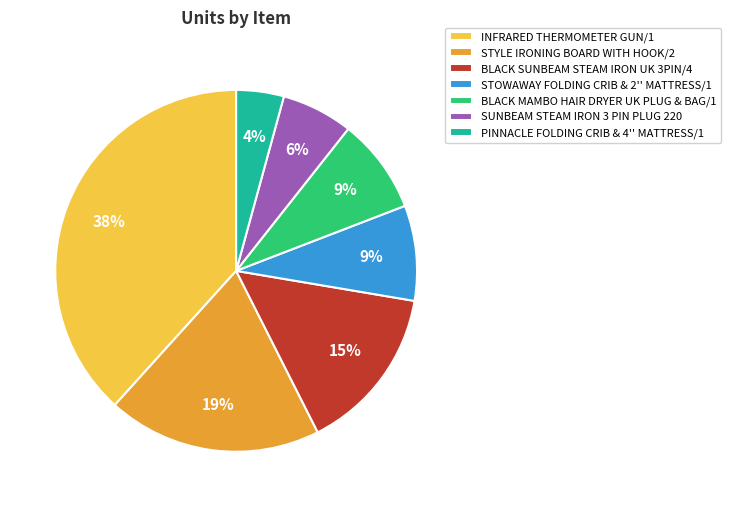

True or false: BLACK SUNBEAM STEAM IRON UK 3PIN/4 accounts for 15% of the total.

True